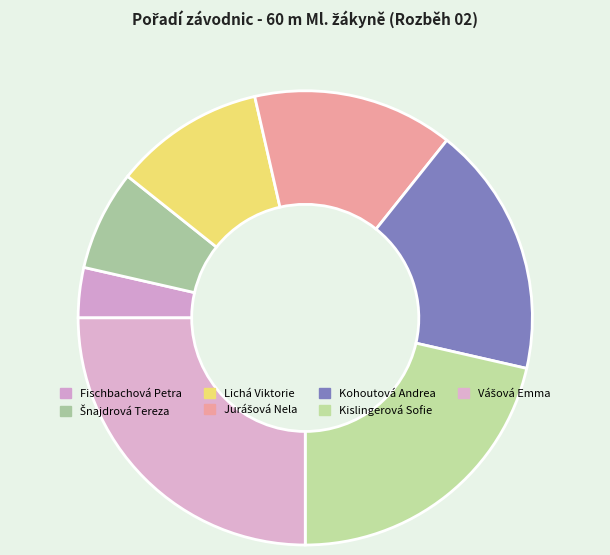

To the nearest percent, what is the combined percentage of Vášová Emma and Šnajdrová Tereza?

32%